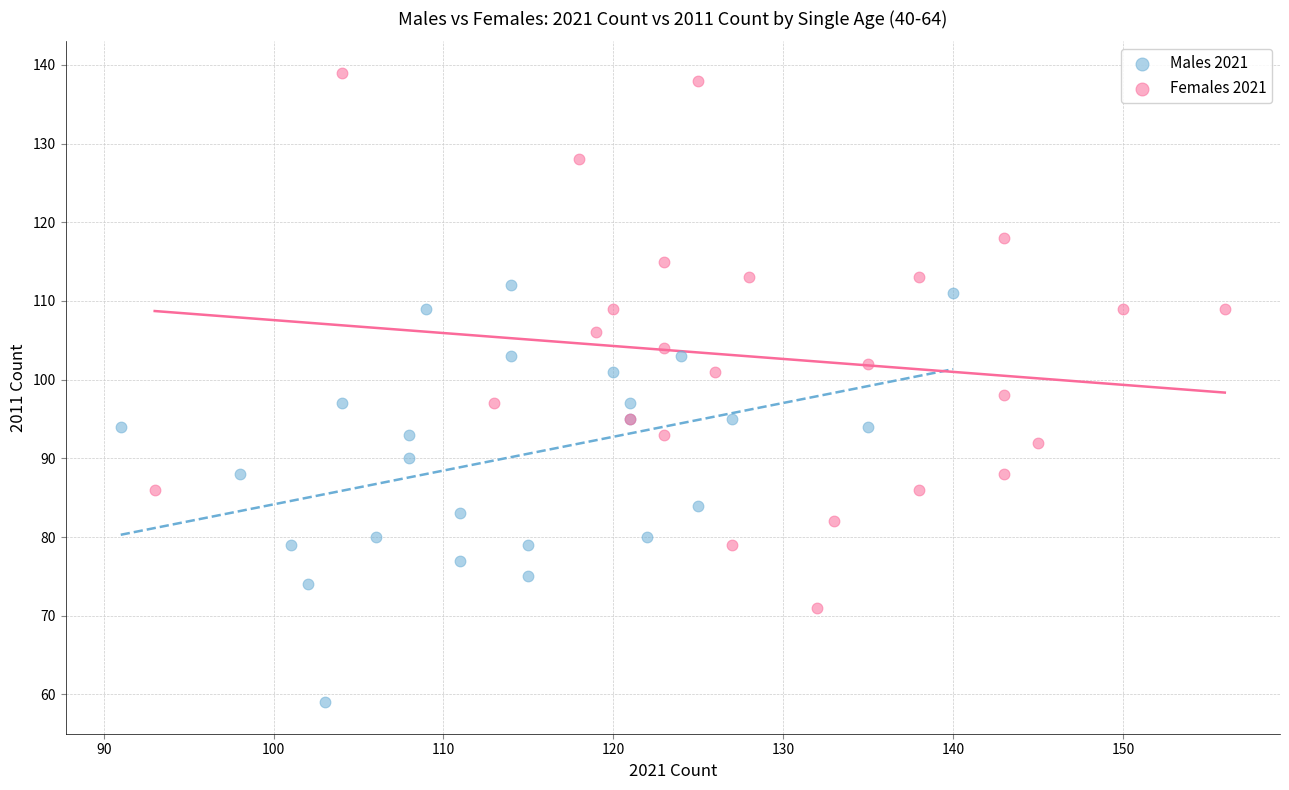

Which series reaches the maximum Y coordinate?

Females 2021